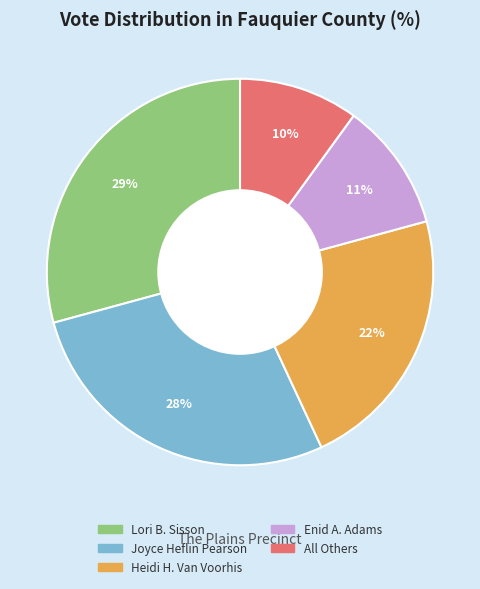

Rank the categories by value from lowest to highest.

All Others, Enid A. Adams, Heidi H. Van Voorhis, Joyce Heflin Pearson, Lori B. Sisson